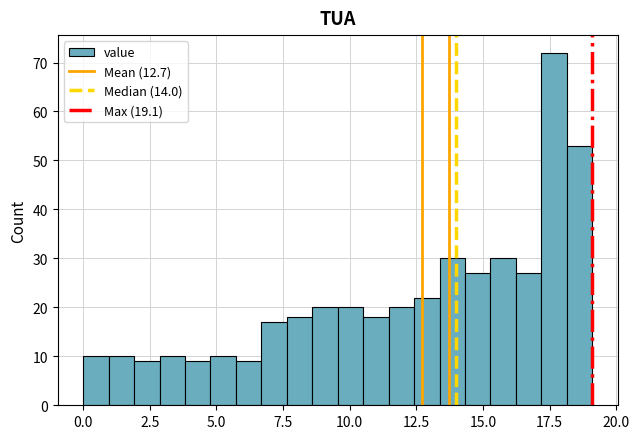

Read against the x-axis, roughly where is the centre of the tallest bar?

17.5